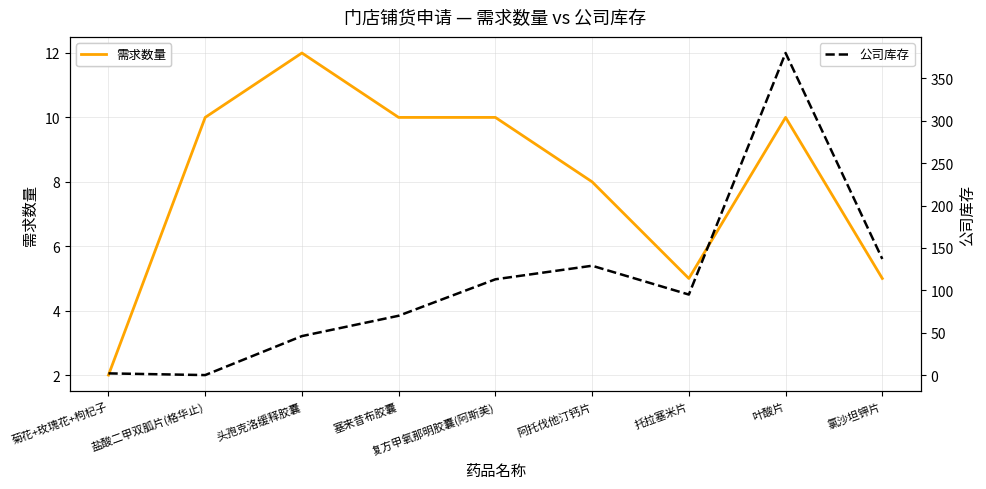

What position from the right is 托拉塞米片?

3